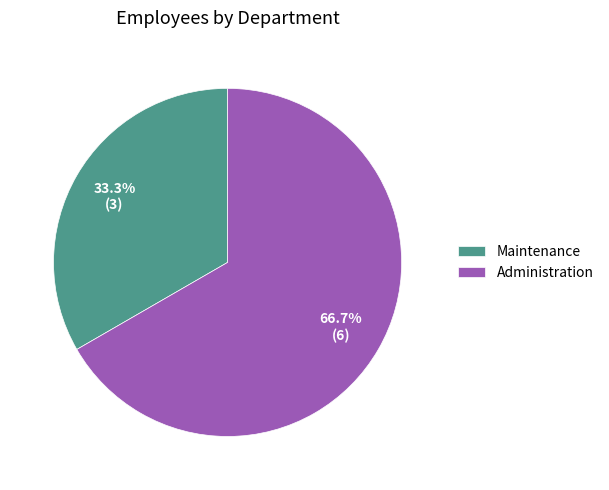

To the nearest percent, what is the average slice percentage?

50%